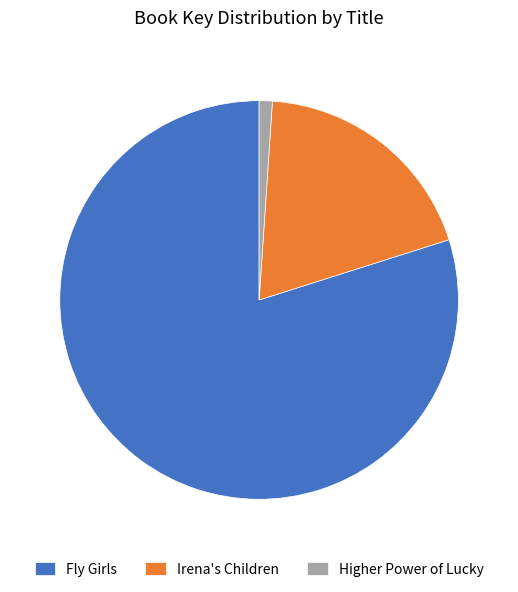

What is the majority slice?

Fly Girls